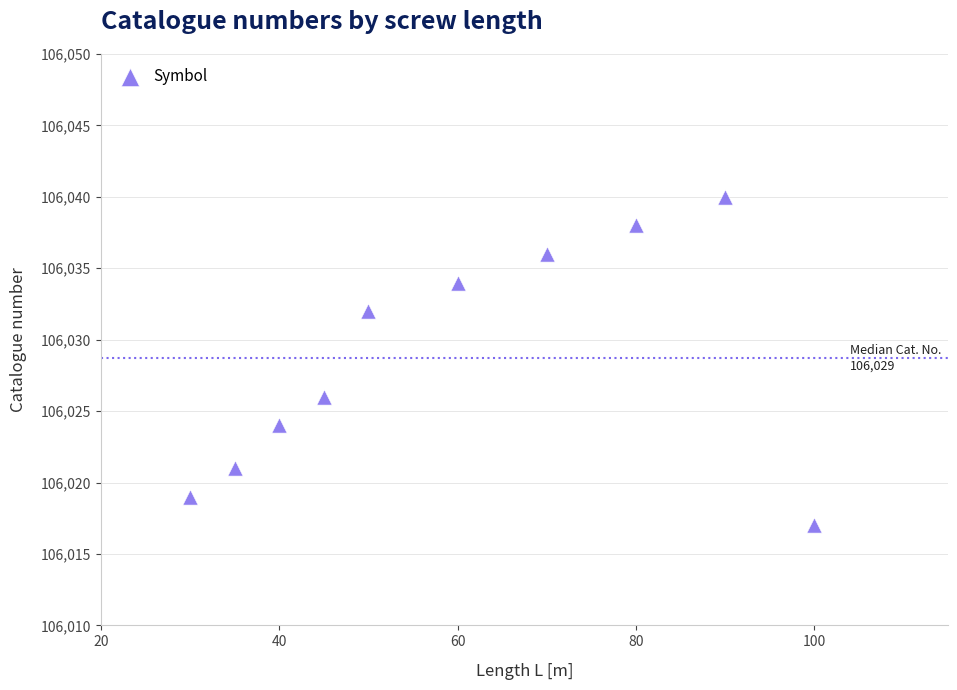

What Y value in the scatter plot is closest to 106028?

106026